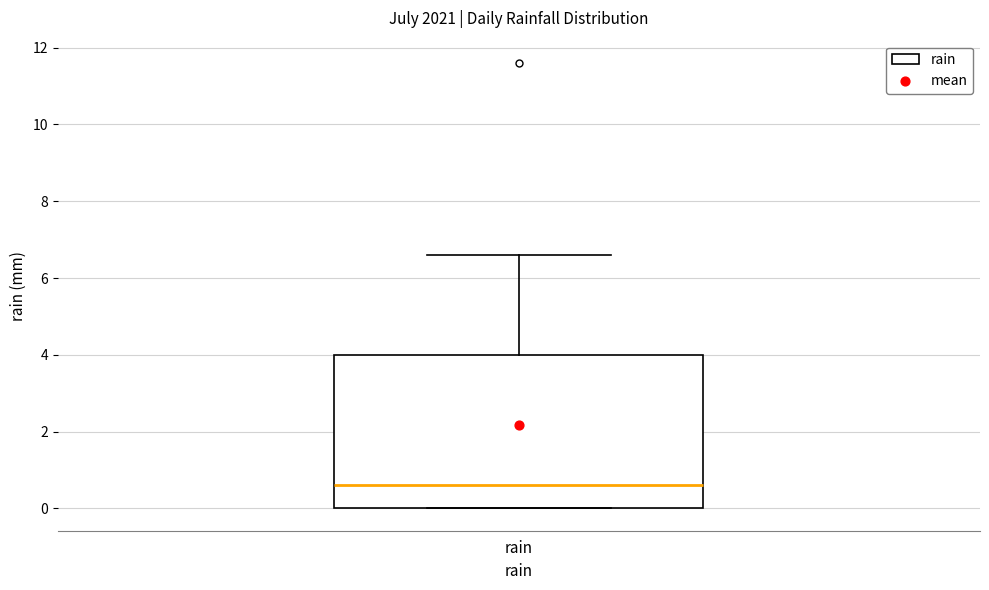

Transcribe this box plot: give where the median line is, the range the box spans, and where the two whiskers end, as read against the y-axis. The values are not printed on the chart, so give them approximately, as read against the axis.

median 0.6, box 0.0 to 4.0, whiskers 0.0 to 6.6